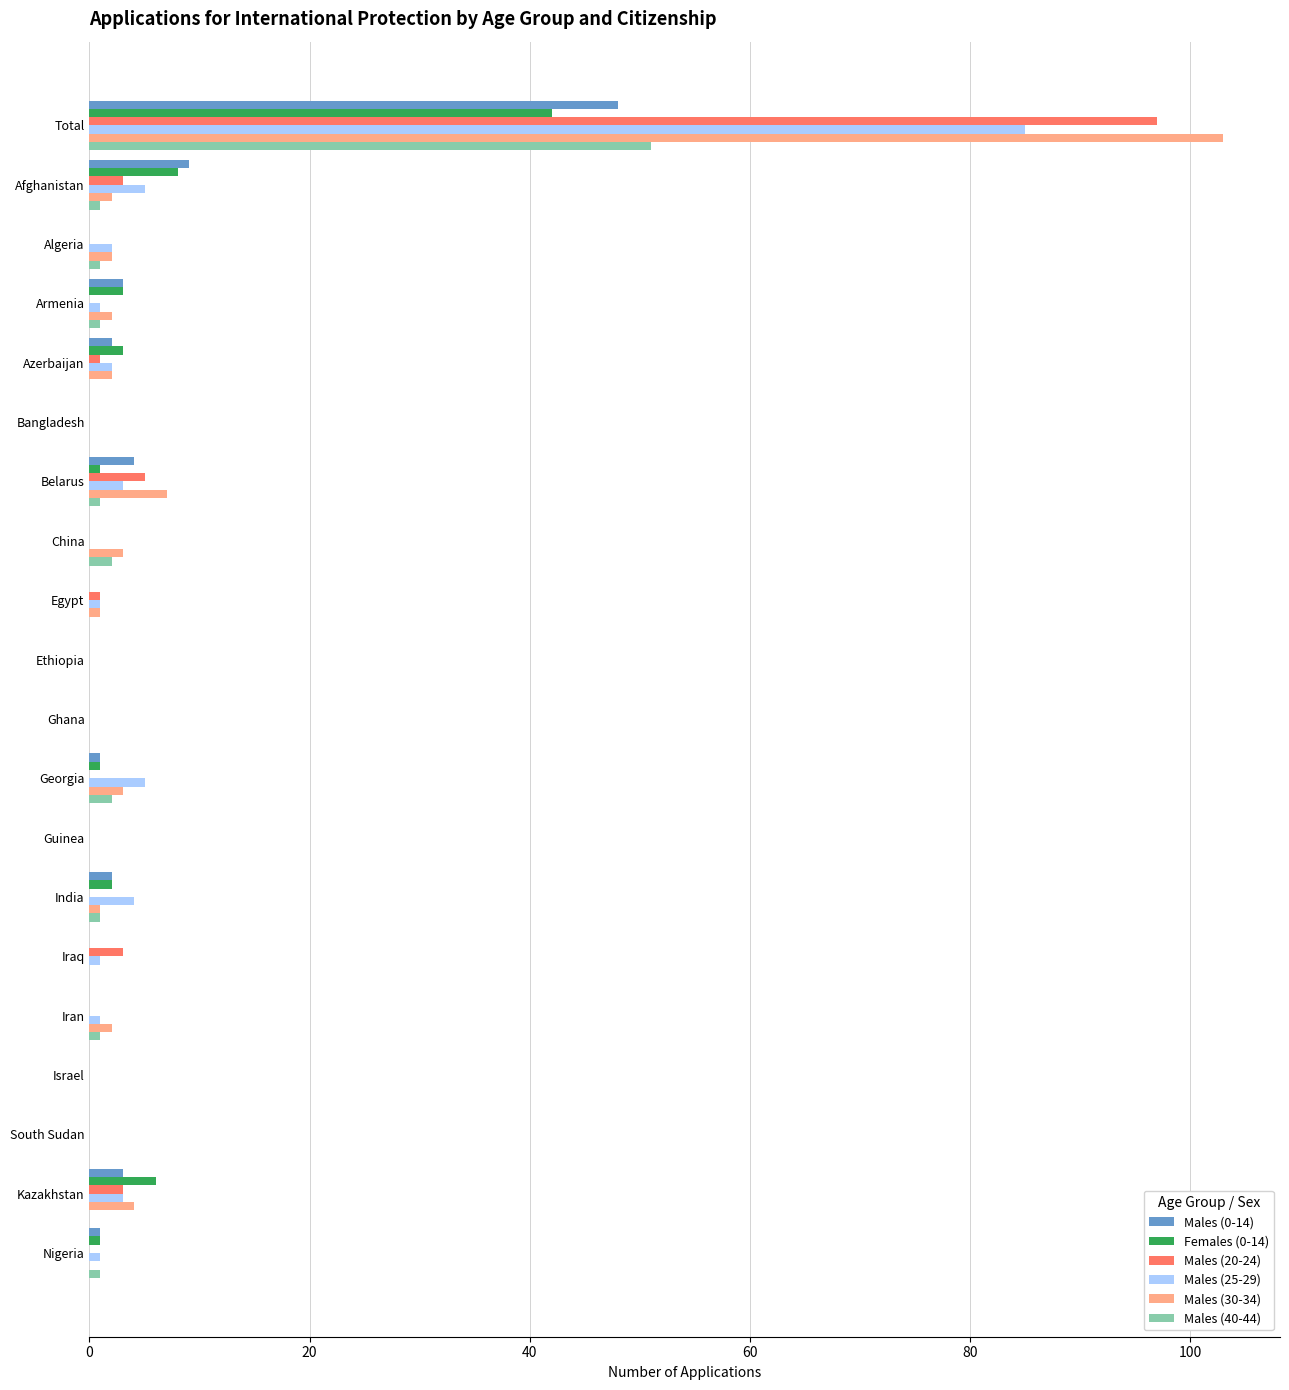

How many series are shown in this chart?

6